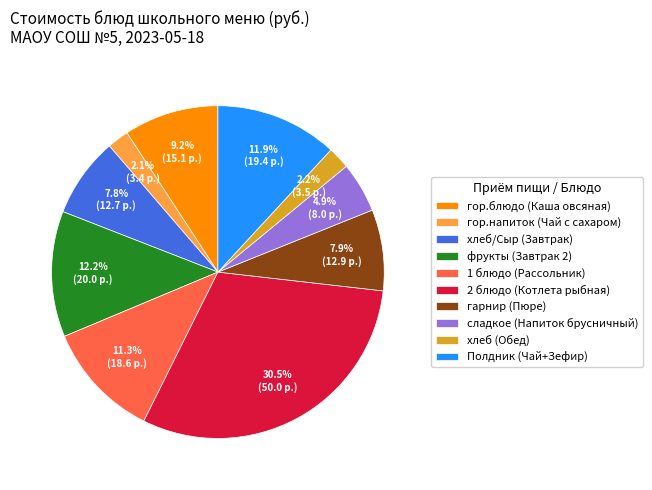

Which slice is the largest?

2 блюдо (Котлета рыбная)